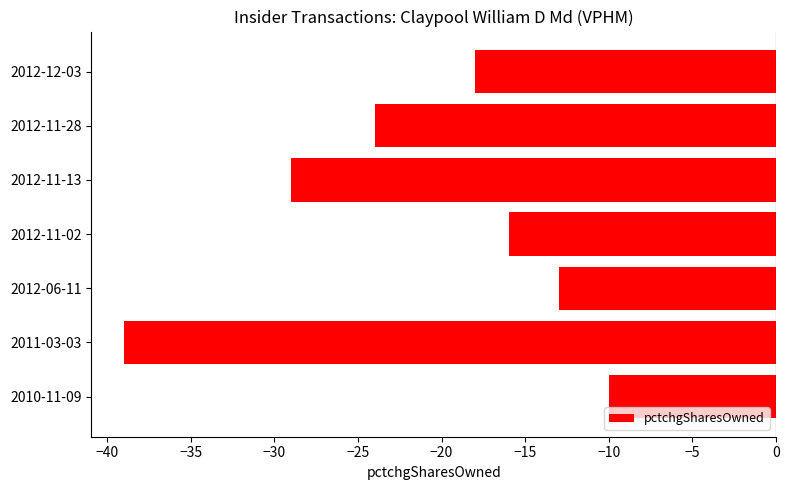

The chart shows a value of -7 at 2010-11-09. True or false?

False